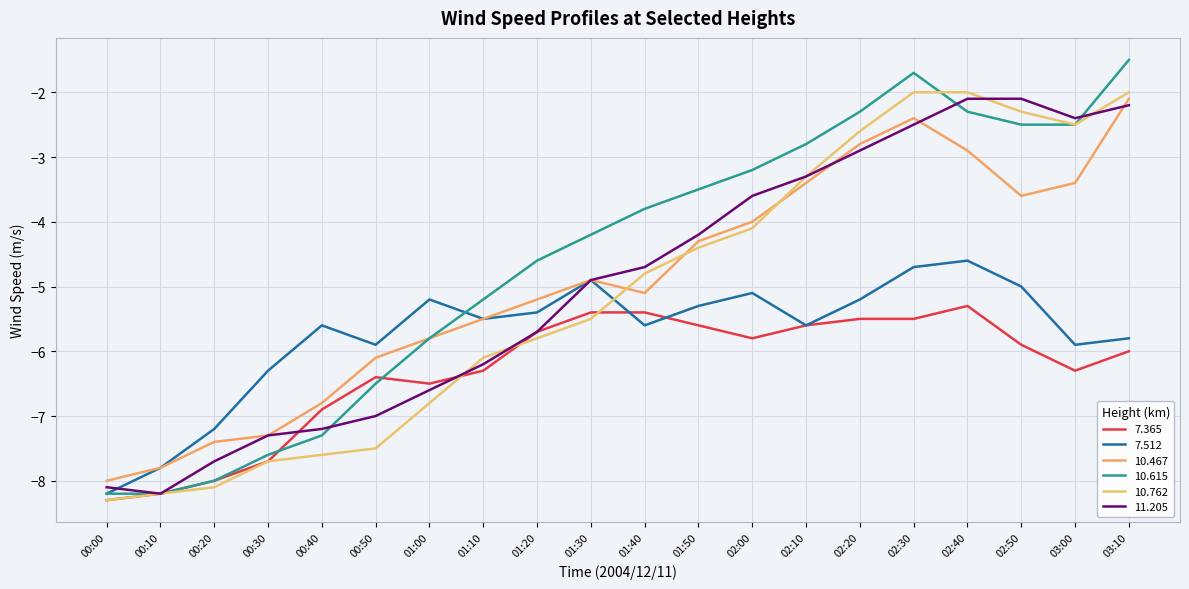

Rank the series at 00:50 from highest to lowest value.

7.512, 10.467, 7.365, 10.615, 11.205, 10.762